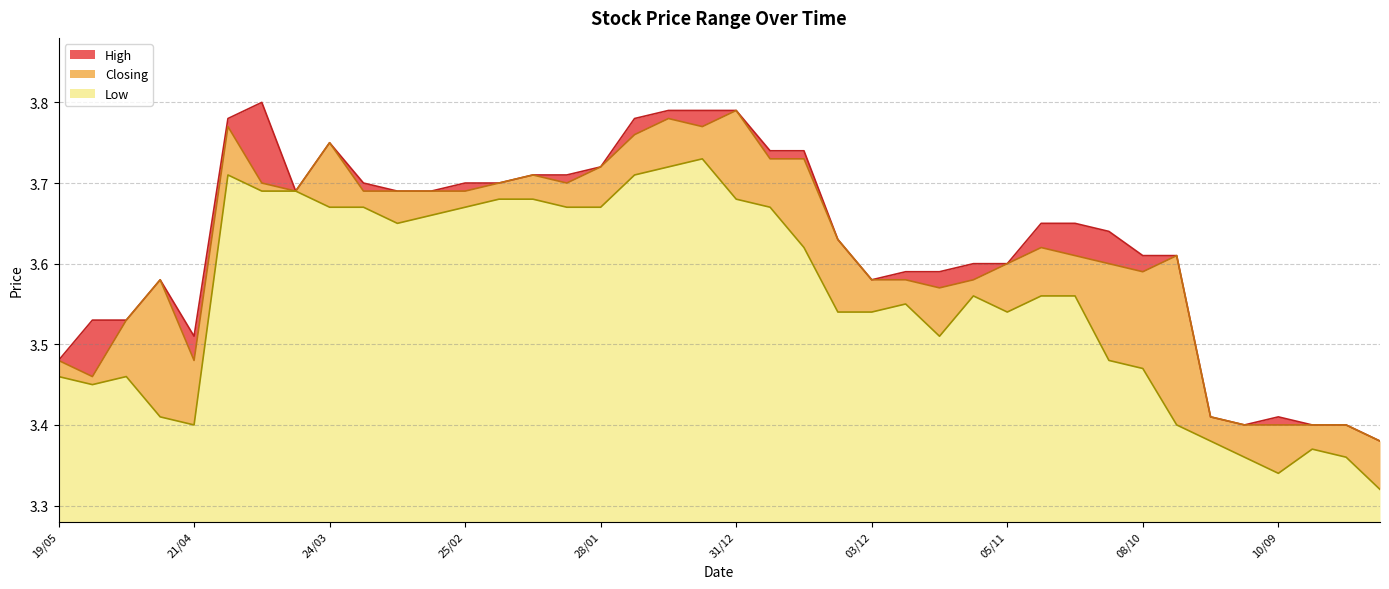

What is the minimum value for High?

3.4